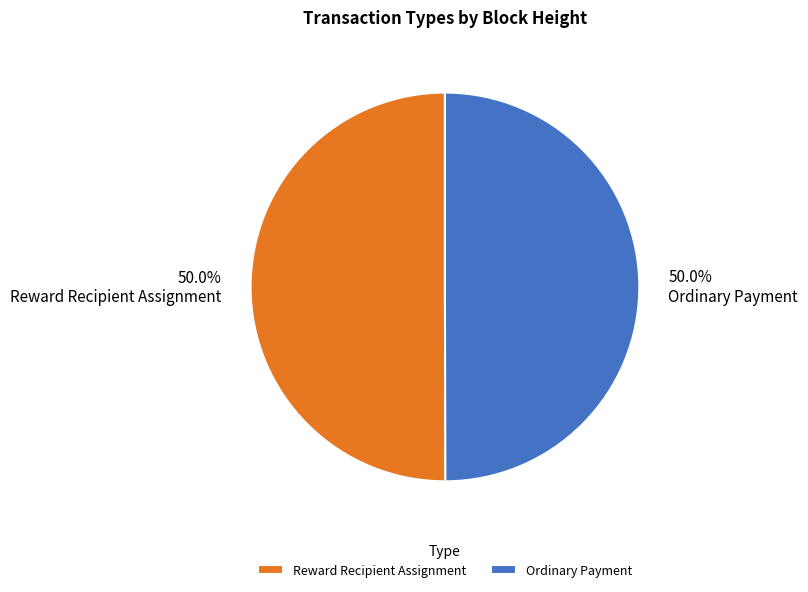

What is the total percentage of Reward Recipient Assignment and Ordinary Payment?

100.0%